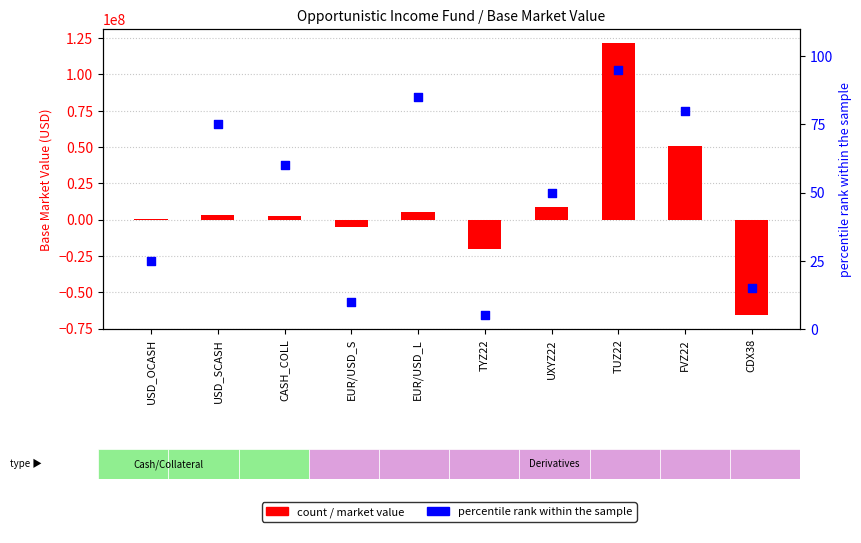

Which series has the largest Y range (max minus min)?

Base Market Value